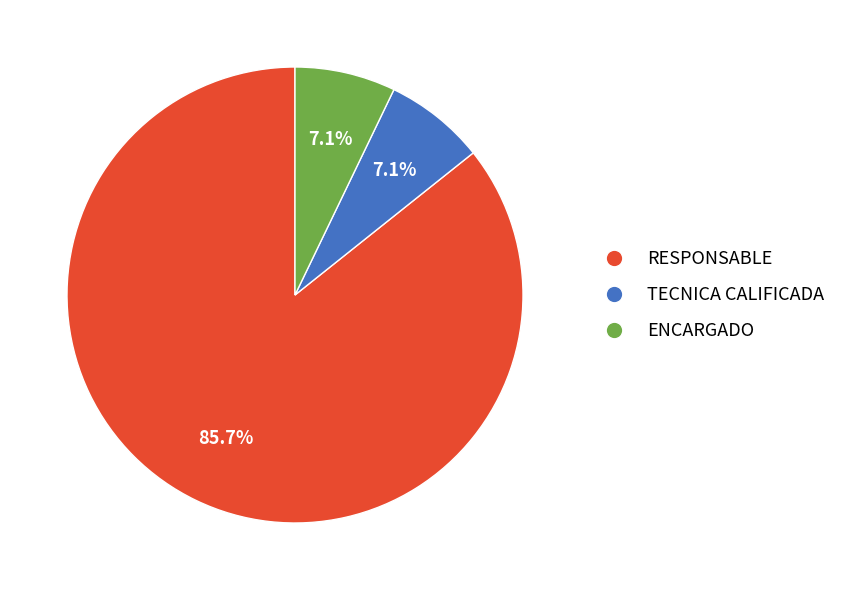

Count the number of slices in the pie.

3